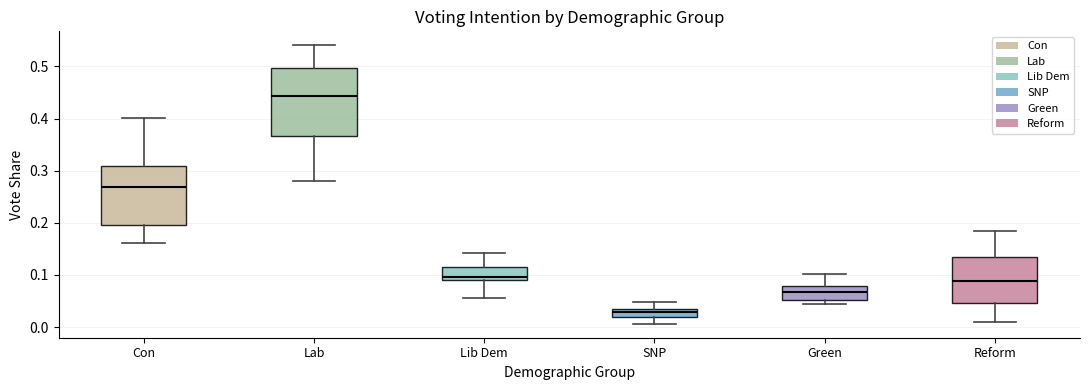

Comparing the boxes themselves (not the whiskers), which one is the tallest?

Lab